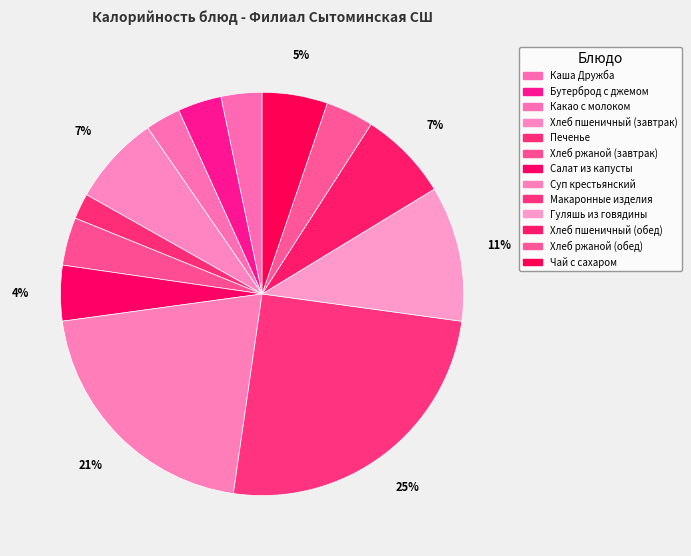

Count the number of slices in the pie.

13